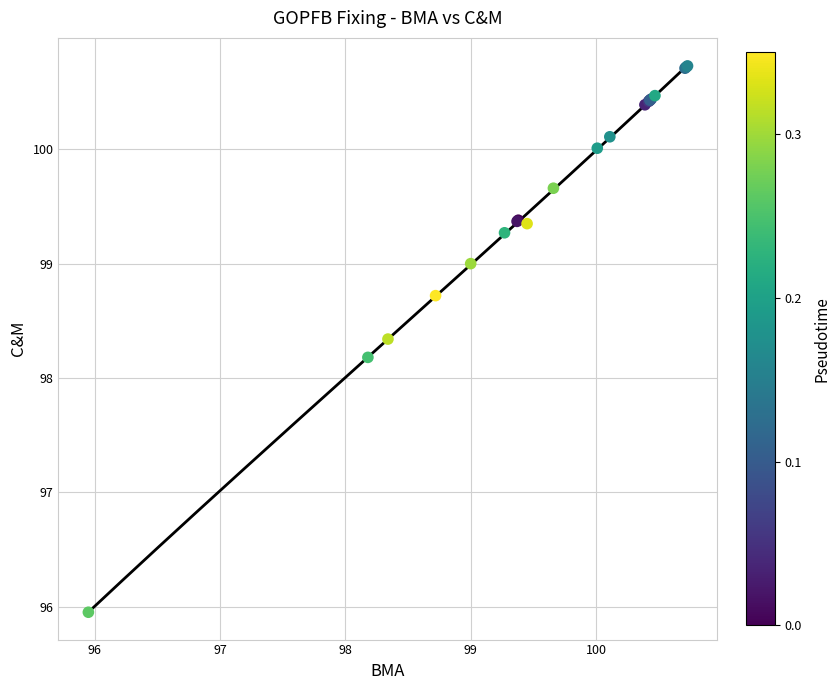

What Y value in the scatter plot is closest to 98?

98.2